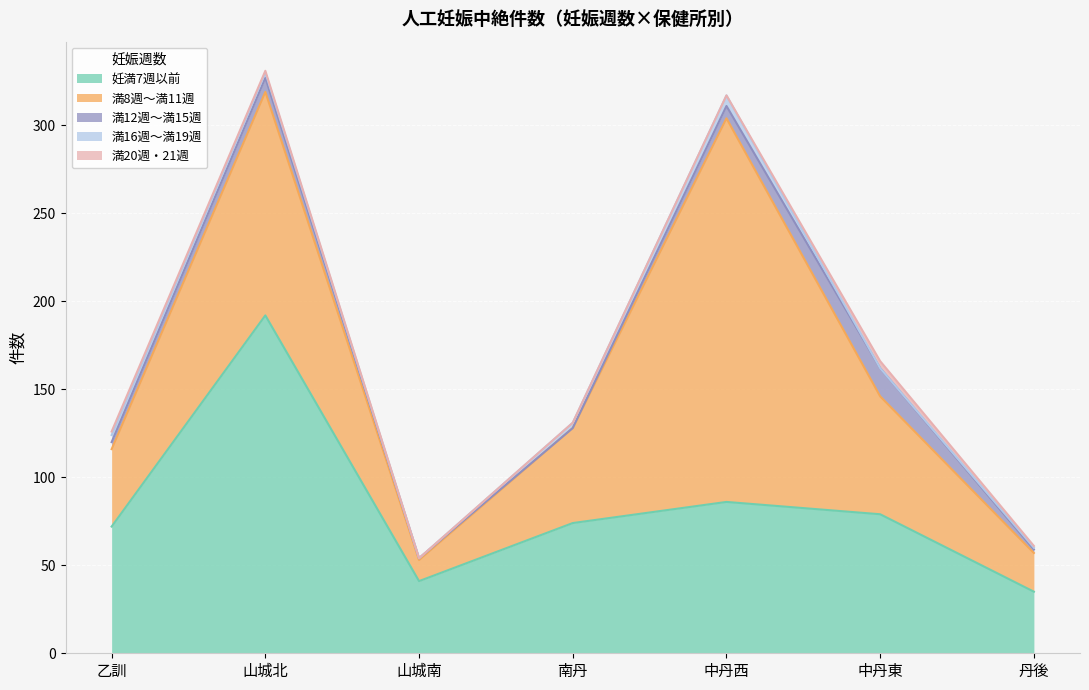

How many categories are shown in the chart?

7